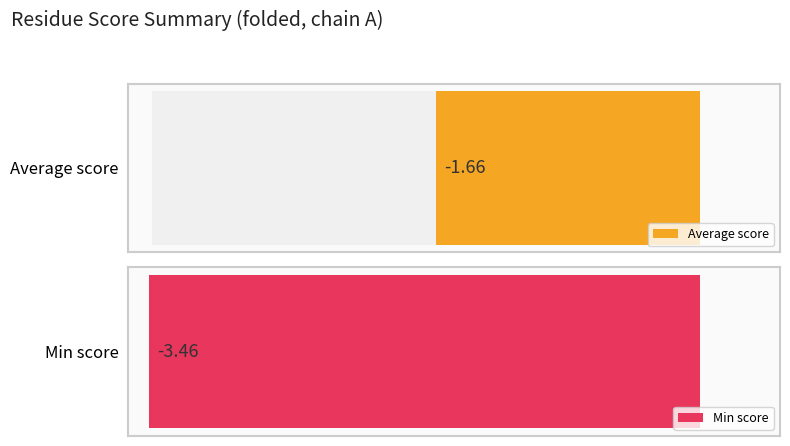

True or false: Average score has a value of -4.9 at E.

False